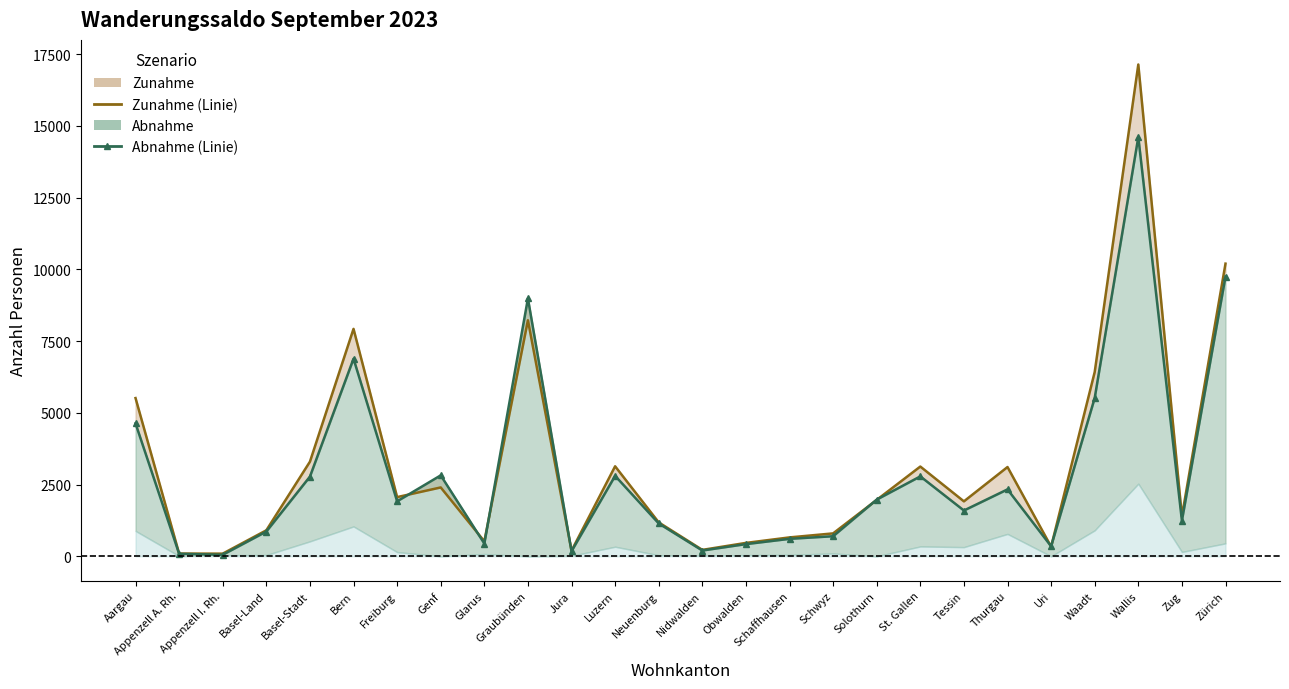

Reading left to right, transcribe all the data shown in this chart.

Zunahme: Aargau=5513	Appenzell A. Rh.=95	Appenzell I. Rh.=92	Basel-Land=905	Basel-Stadt=3296	Bern=7925	Freiburg=2062	Genf=2399	Glarus=522	Graubünden=8225	Jura=194	Luzern=3136	Neuenburg=1181	Nidwalden=223	Obwalden=466	Schaffhausen=658	Schwyz=798	Solothurn=1965	St. Gallen=3127	Tessin=1914	Thurgau=3110	Uri=336	Waadt=6422	Wallis=17138	Zug=1394	Zürich=10198
Abnahme: Aargau=4629	Appenzell A. Rh.=87	Appenzell I. Rh.=53	Basel-Land=862	Basel-Stadt=2776	Bern=6885	Freiburg=1916	Genf=2820	Glarus=443	Graubünden=8986	Jura=177	Luzern=2803	Neuenburg=1144	Nidwalden=201	Obwalden=424	Schaffhausen=608	Schwyz=699	Solothurn=1975	St. Gallen=2784	Tessin=1595	Thurgau=2331	Uri=348	Waadt=5518	Wallis=14608	Zug=1243	Zürich=9748